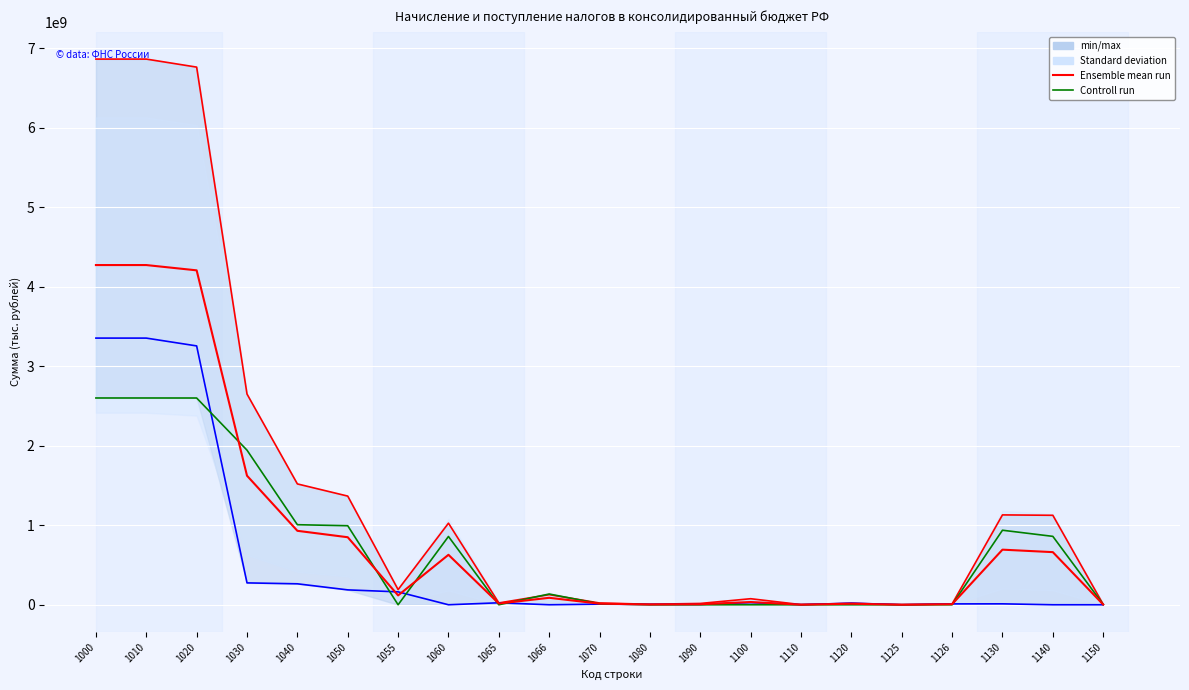

Which series ends up on top after the final intersection of Поступило в консолидированный бюджет субъекта and Ensemble mean run?

Поступило в консолидированный бюджет субъекта